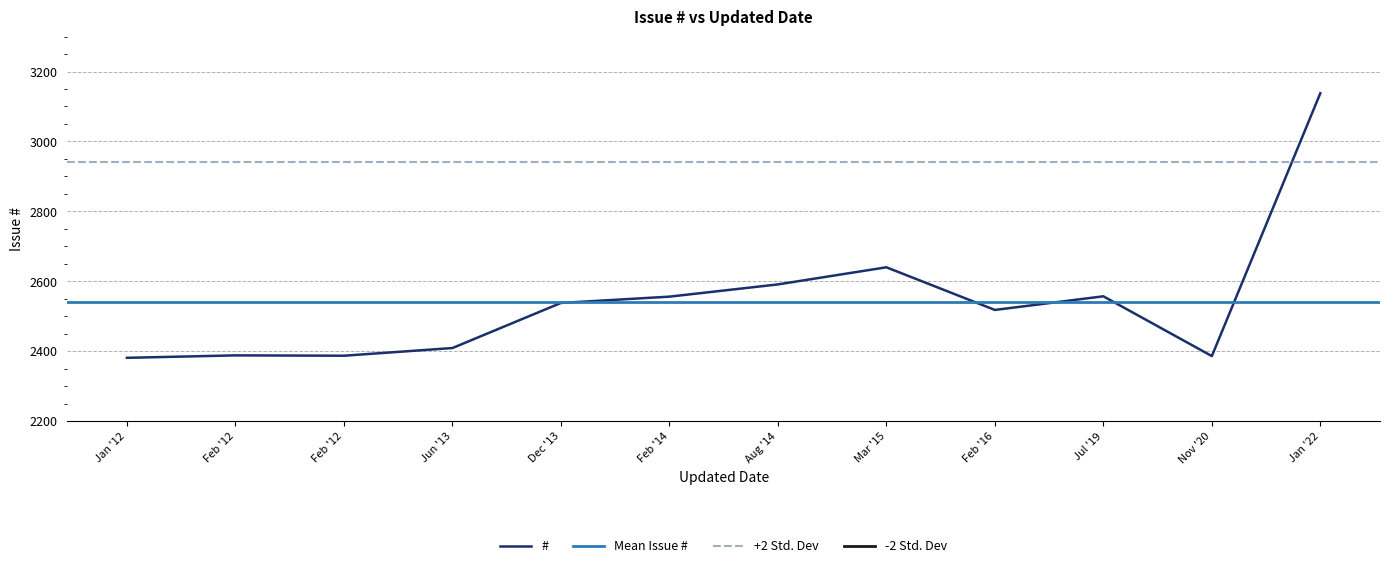

How many values are below 2538?

6